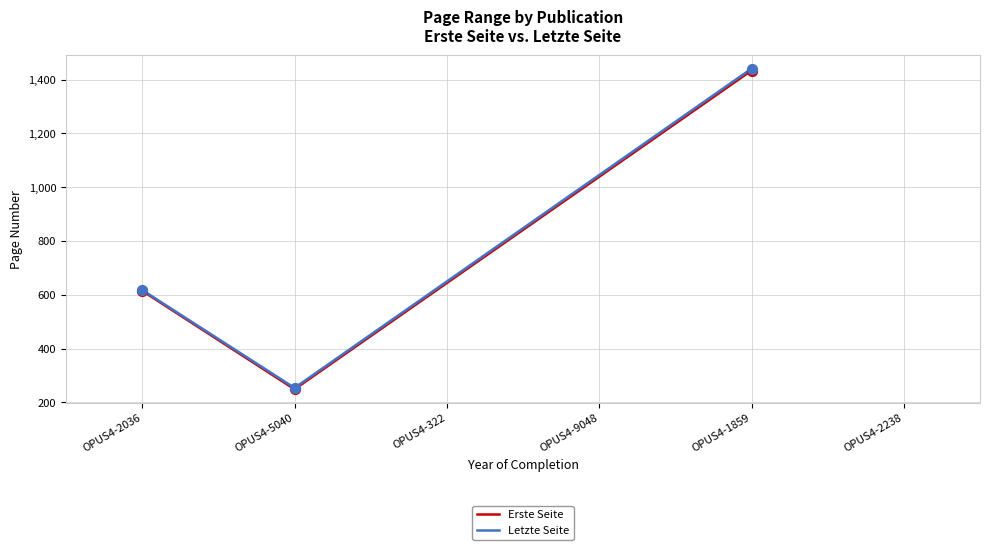

What are all the series names shown in the legend?

Erste Seite, Letzte Seite